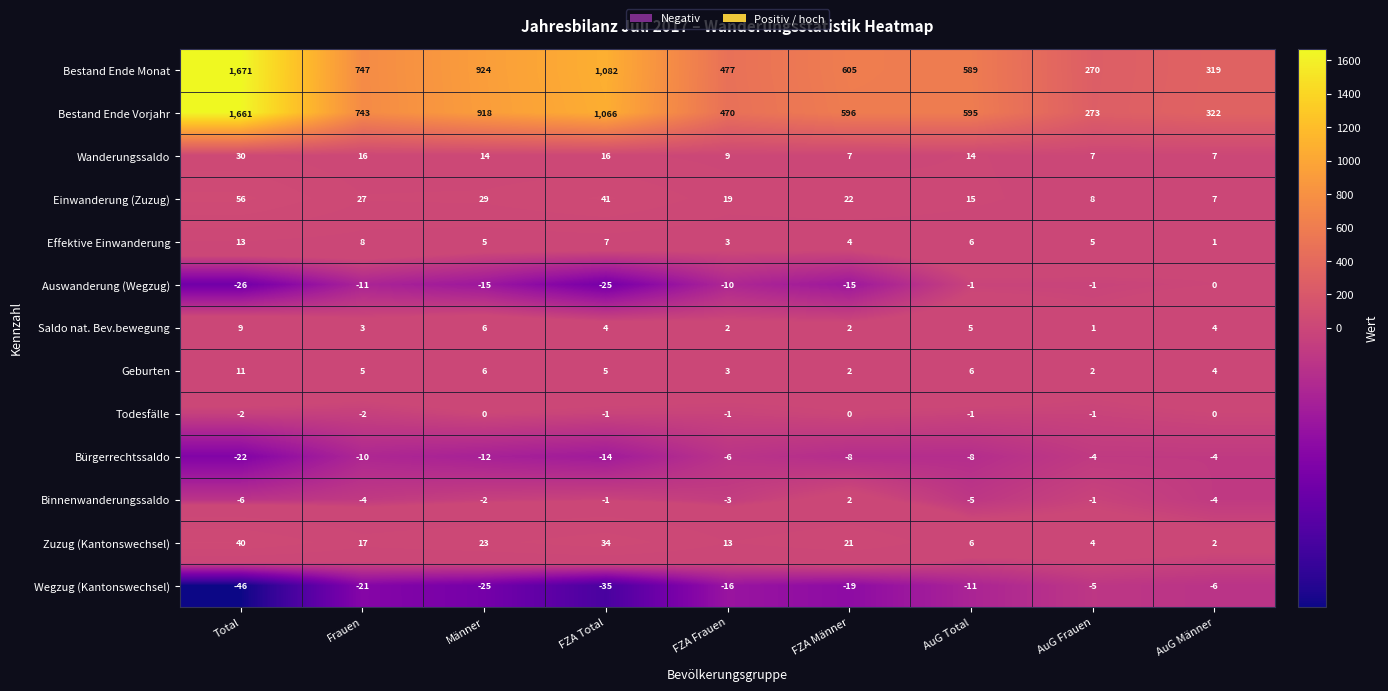

Where is Effektive Einwanderung nearest to the value 7?

FZA Total